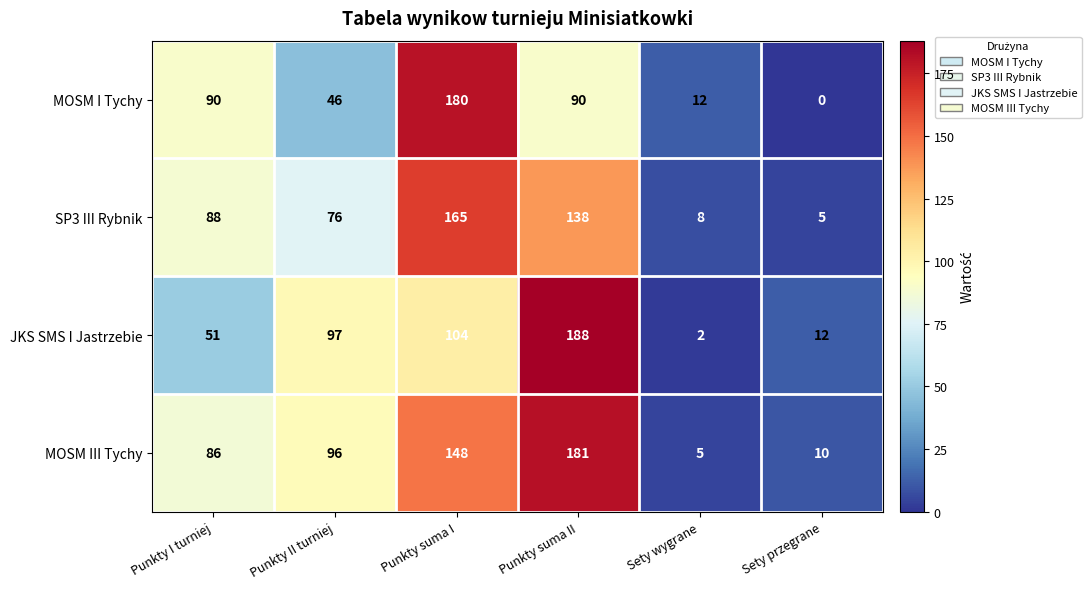

List the series in order of their overall mean, highest first.

MOSM III Tychy, SP3 III Rybnik, JKS SMS I Jastrzebie, MOSM I Tychy